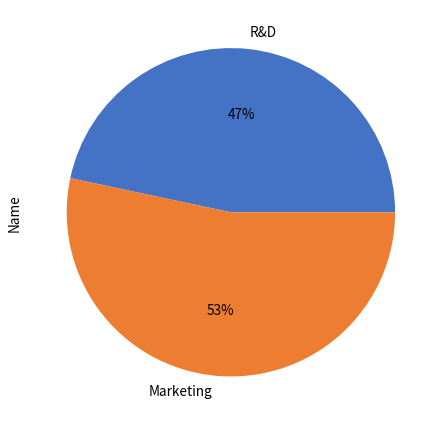

True or false: Marketing accounts for 53% of the total.

True